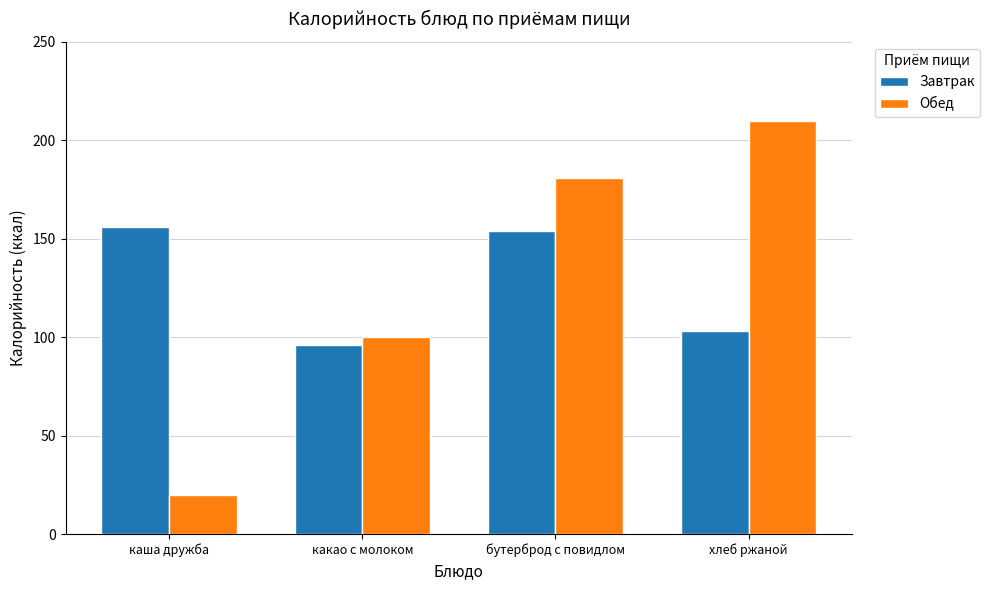

The value of Обед at хлеб ржаной is 328. True or false?

False